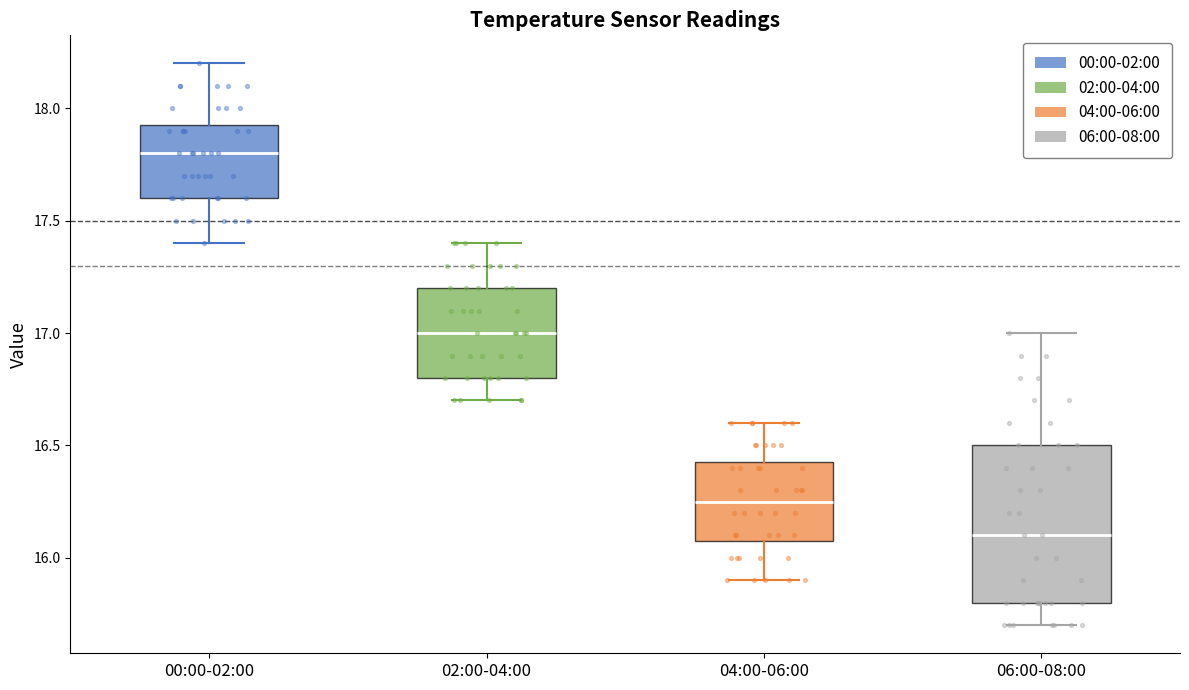

Reading left to right, transcribe this box plot: for each box, give where its median line is, the range the box spans, and where its two whiskers end, as read against the y-axis. The values are not printed on the chart, so give them approximately, as read against the axis.

00:00-02:00: median 17.80, box 17.60 to 17.95, whiskers 17.40 to 18.20
02:00-04:00: median 17.00, box 16.80 to 17.20, whiskers 16.70 to 17.40
04:00-06:00: median 16.25, box 16.10 to 16.45, whiskers 15.90 to 16.60
06:00-08:00: median 16.10, box 15.80 to 16.50, whiskers 15.70 to 17.00